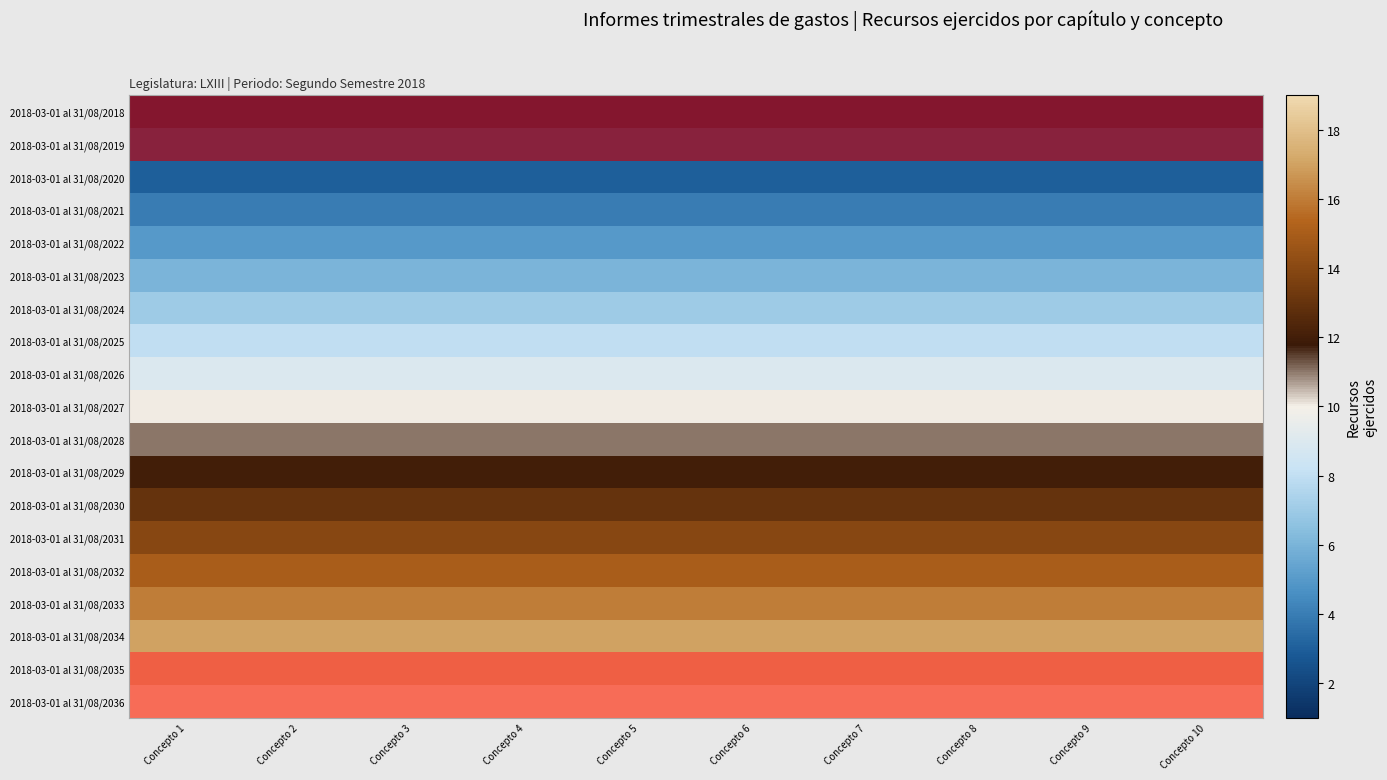

Count the number of data series in this chart.

19